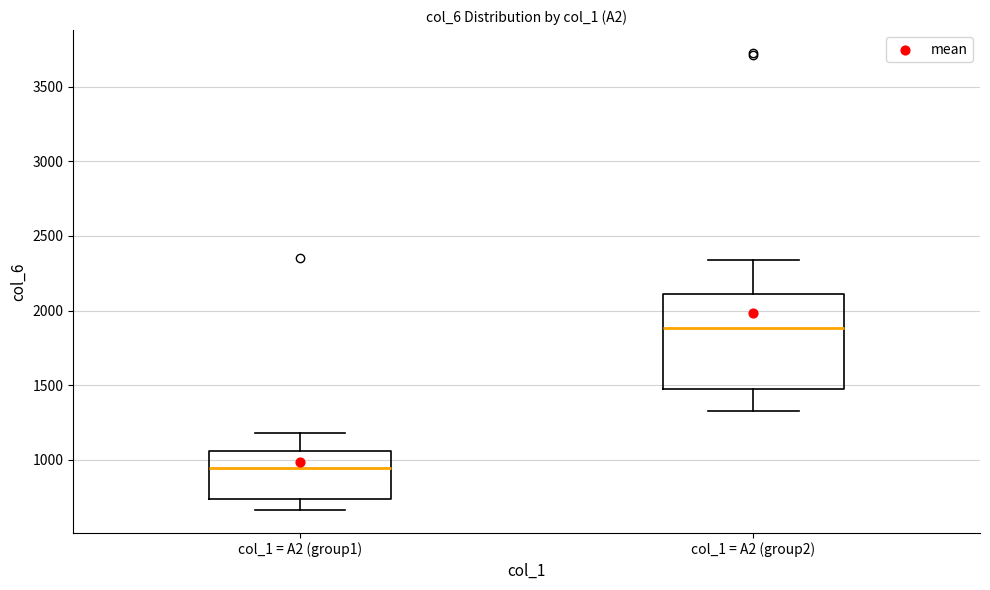

Reading left to right, transcribe this box plot: for each box, give where its median line is, the range the box spans, and where its two whiskers end, as read against the y-axis. The values are not printed on the chart, so give them approximately, as read against the axis.

col_1 = A2 (group1): median 950, box 750 to 1050, whiskers 650 to 1200
col_1 = A2 (group2): median 1900, box 1450 to 2100, whiskers 1300 to 2350